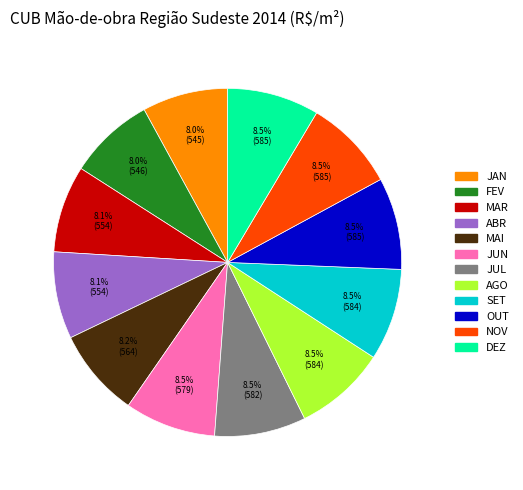

How much of the chart is everything except JAN?

92.0%